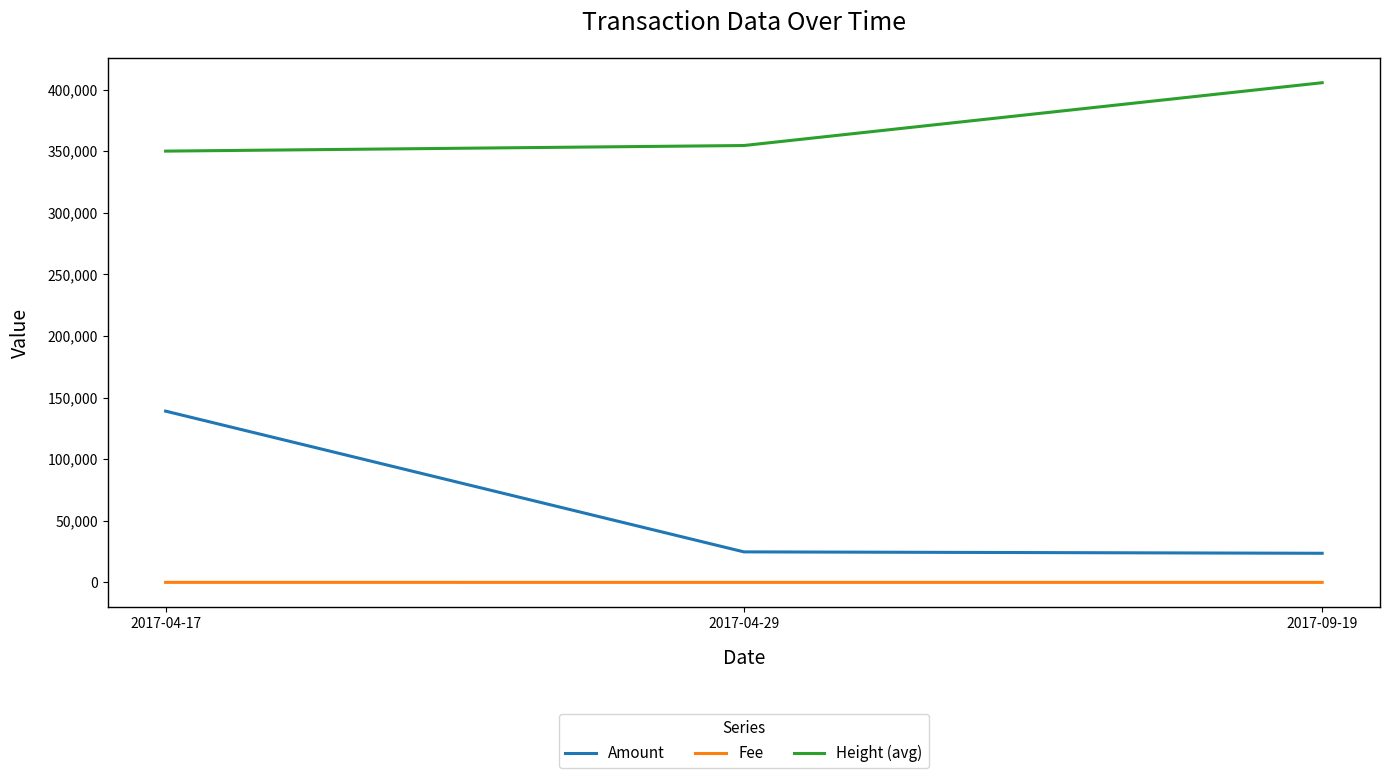

What is the difference between the maximum and second lowest values in the Amount series?

114253.0